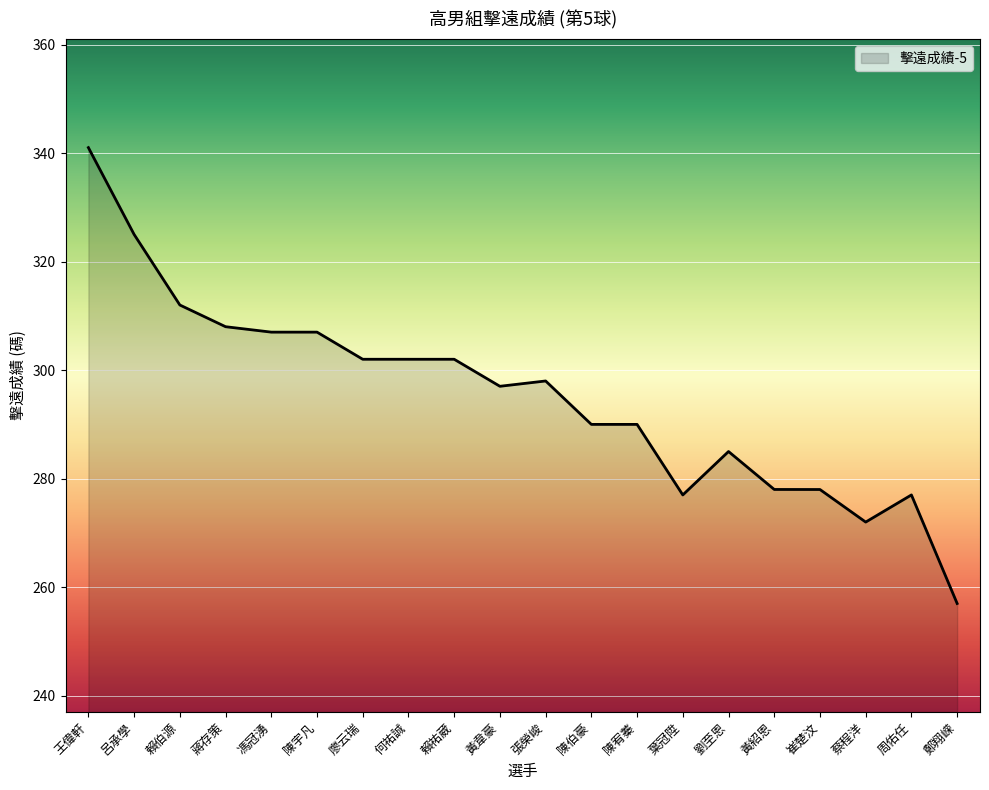

What is the smallest value displayed?

257.0